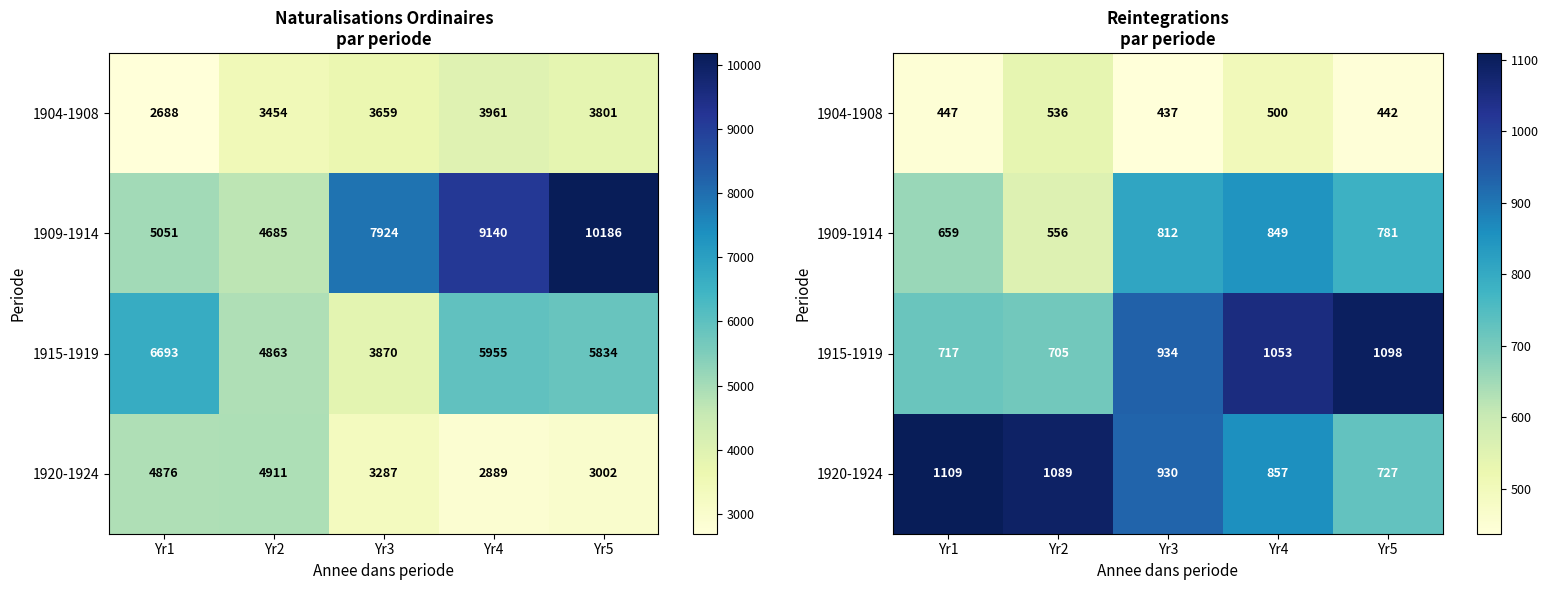

What is the smallest value displayed?

437